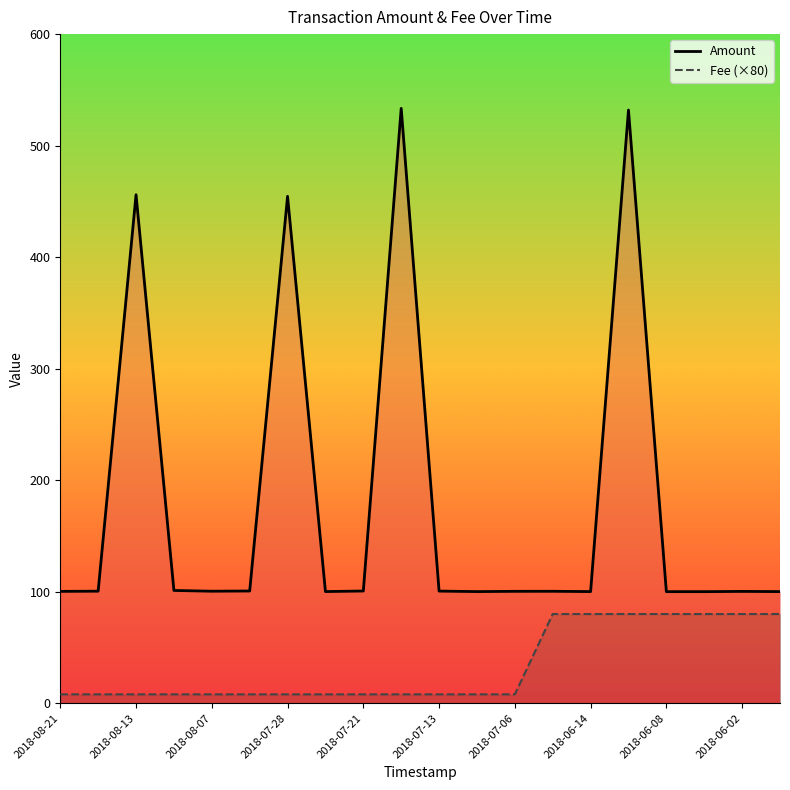

True or false: Amount has a value of 454.6 at 2018-07-28.

True